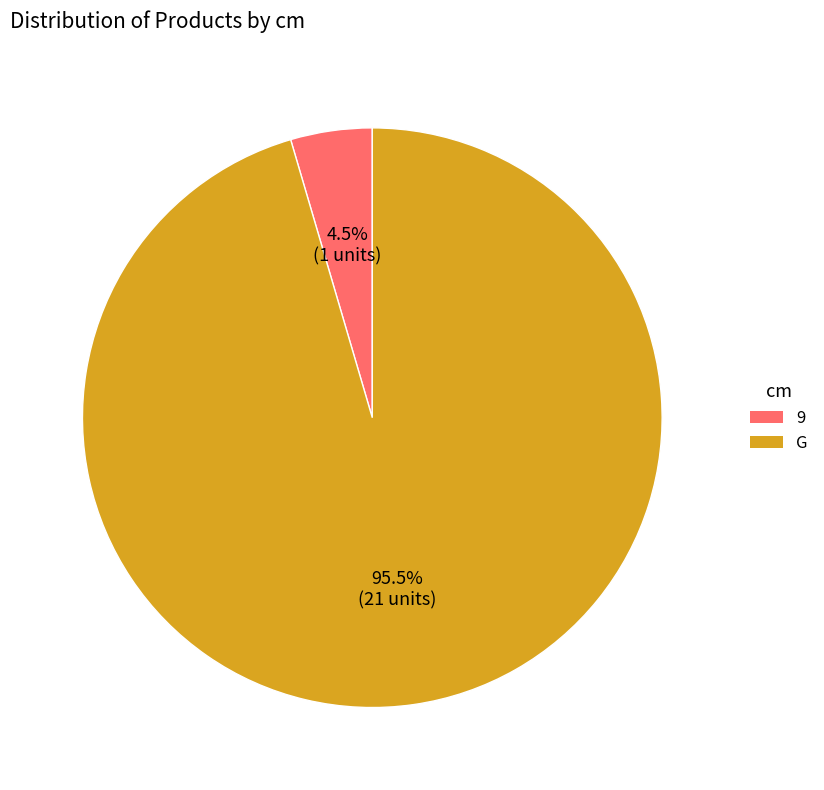

How many slices are in this pie chart?

2